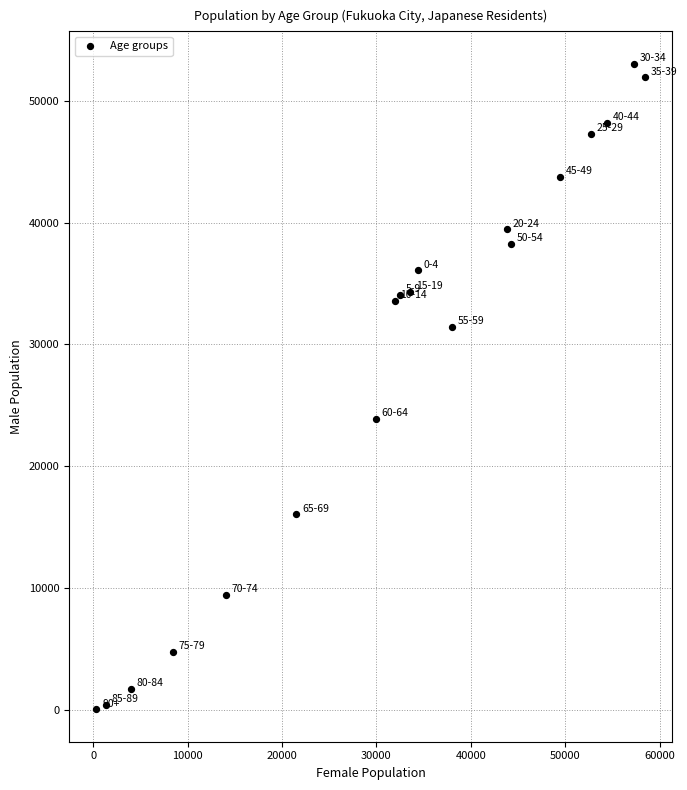

What Y value in the scatter plot is closest to 26549?

23900